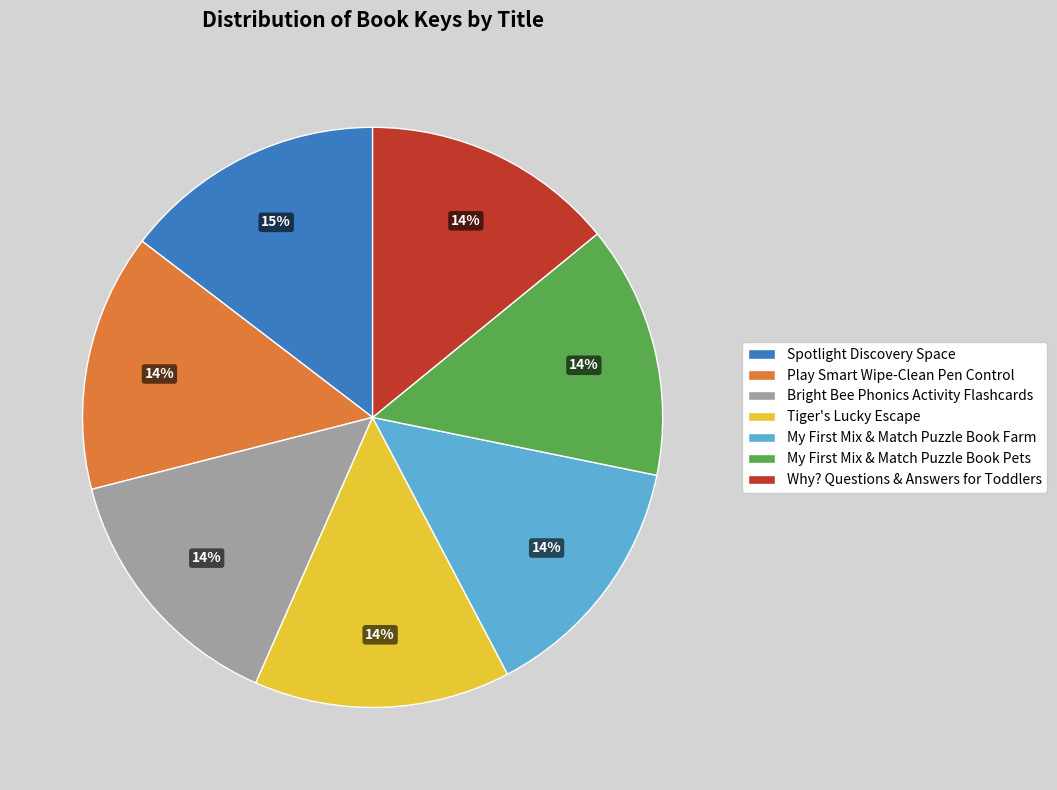

How many slices are in this pie chart?

7